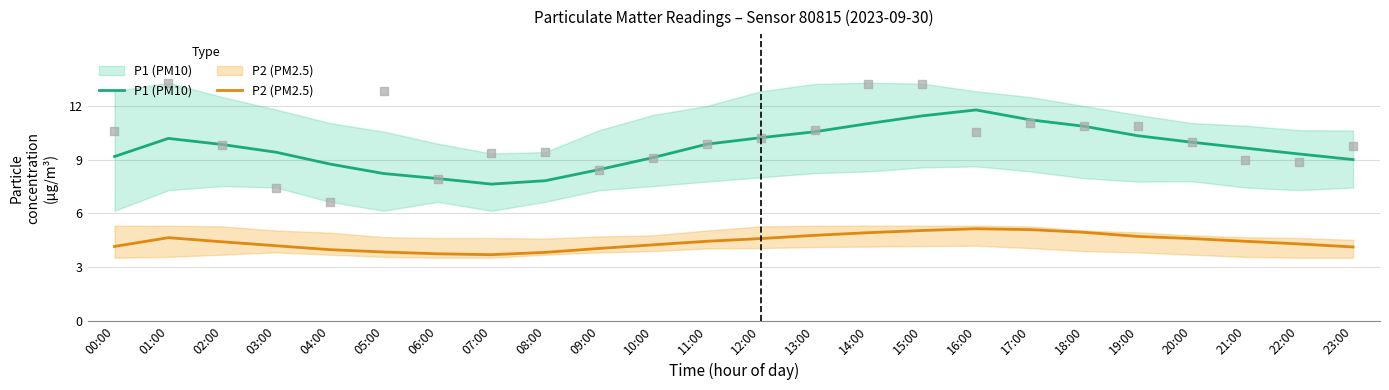

What are all the series names shown in the legend?

P1 (PM10), P2 (PM2.5)